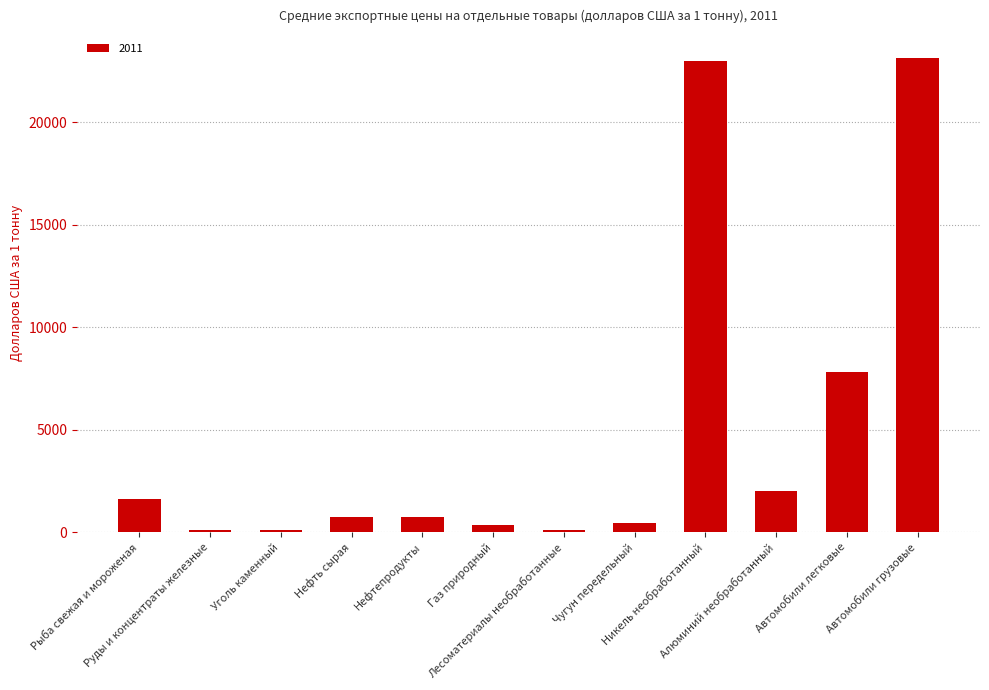

At which label is the value closest to 11613?

Автомобили легковые